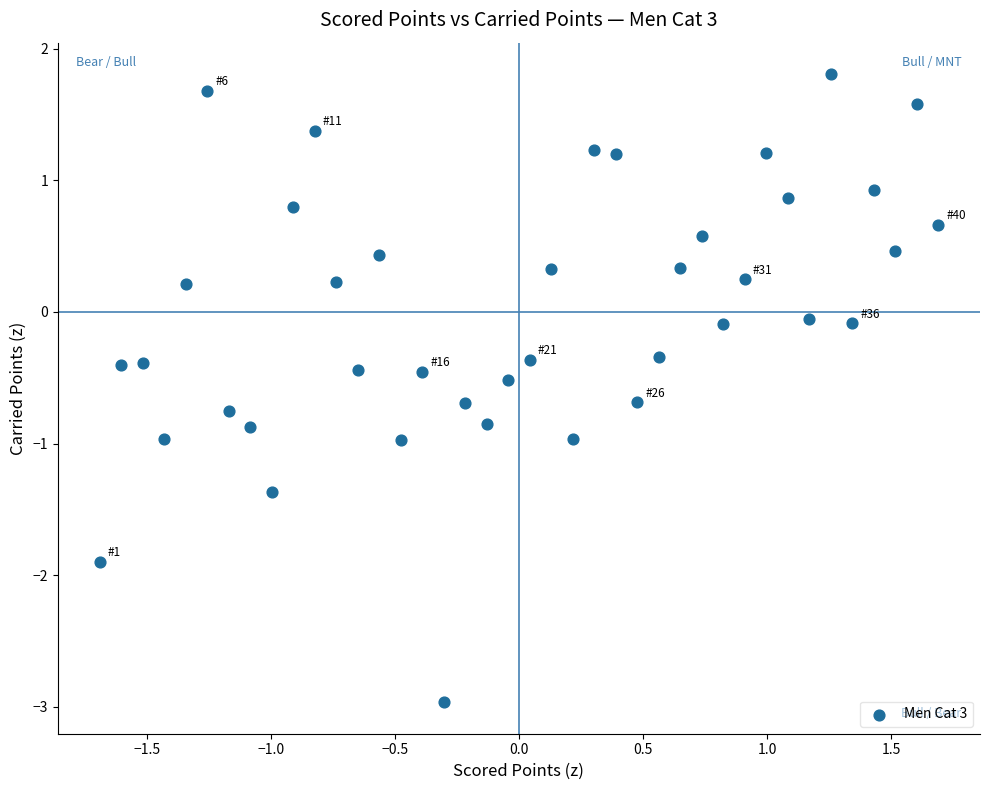

What is the range of X values (max minus min)?

3.4